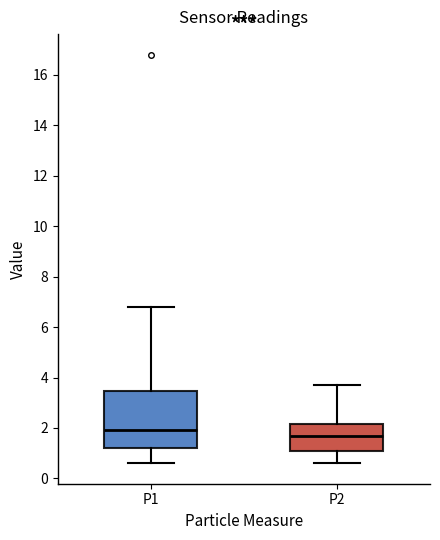

Reading left to right, transcribe this box plot: for each box, give where its median line is, the range the box spans, and where its two whiskers end, as read against the y-axis. The values are not printed on the chart, so give them approximately, as read against the axis.

P1: median 2.0, box 1.2 to 3.4, whiskers 0.6 to 6.8
P2: median 1.8, box 1.2 to 2.2, whiskers 0.6 to 3.8